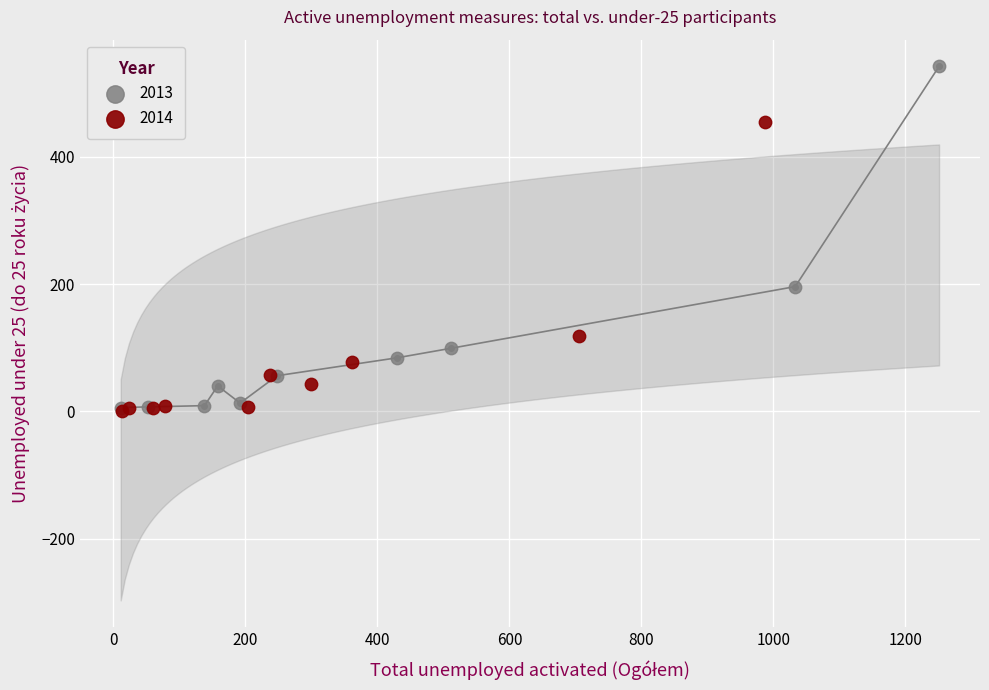

What are all the series names shown in the legend?

2013, 2014